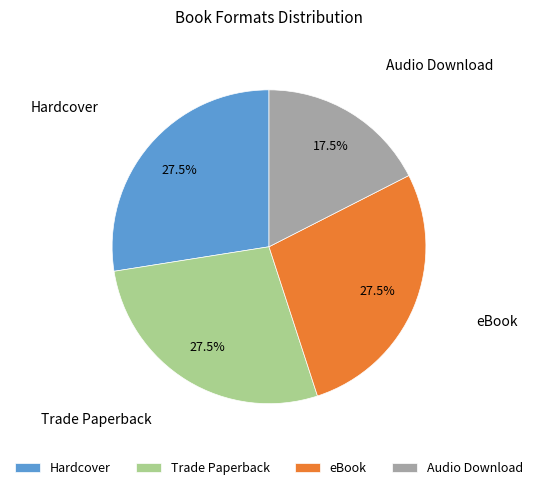

What portion of the pie excludes Hardcover?

72.5%